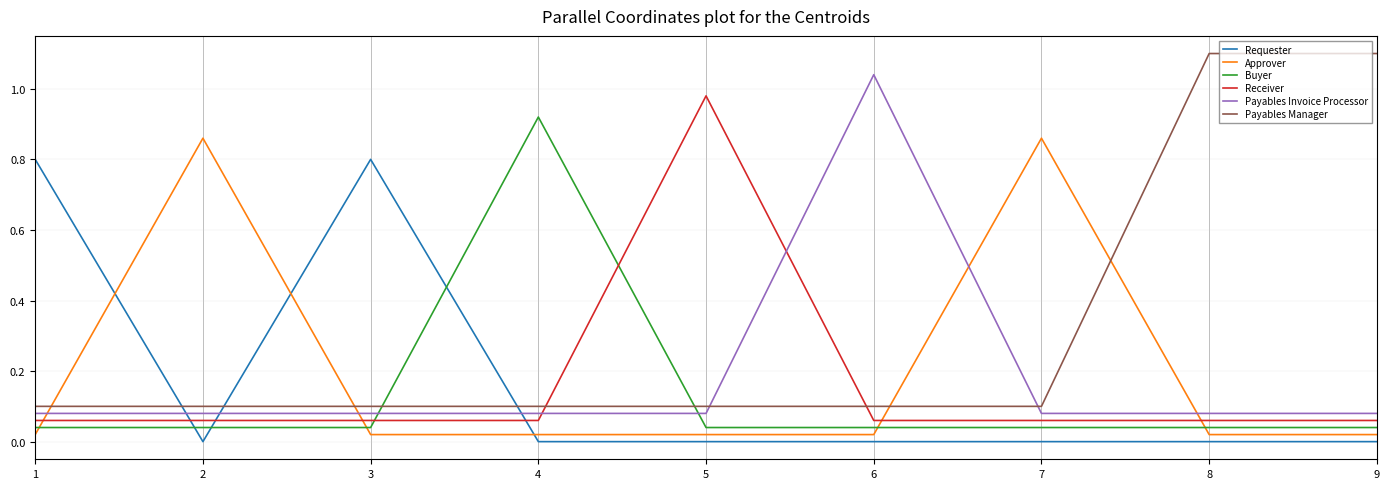

What is the average value of the Requester series?

0.2